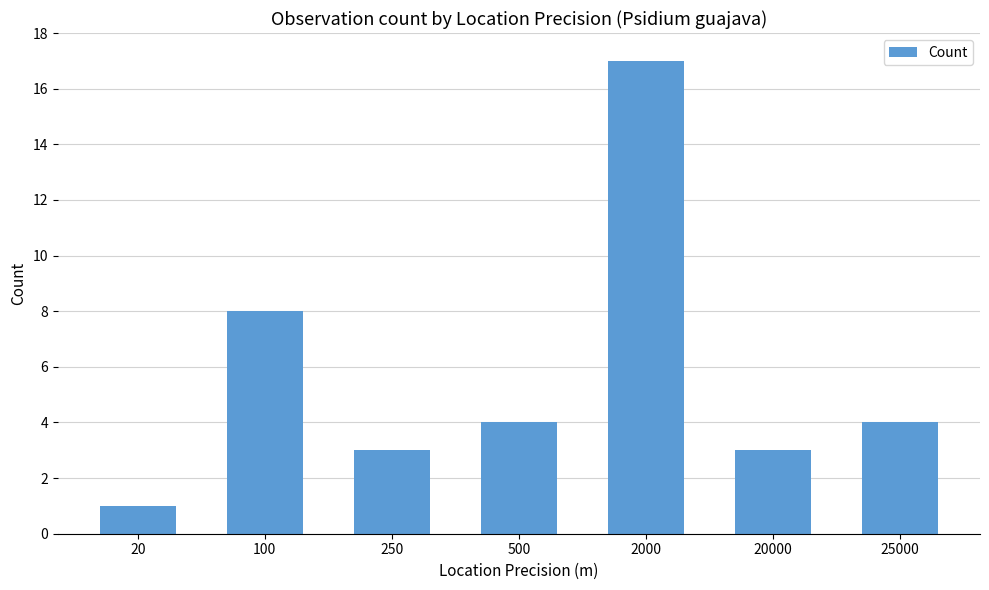

What is the change in value from 100 to 20000?

-5